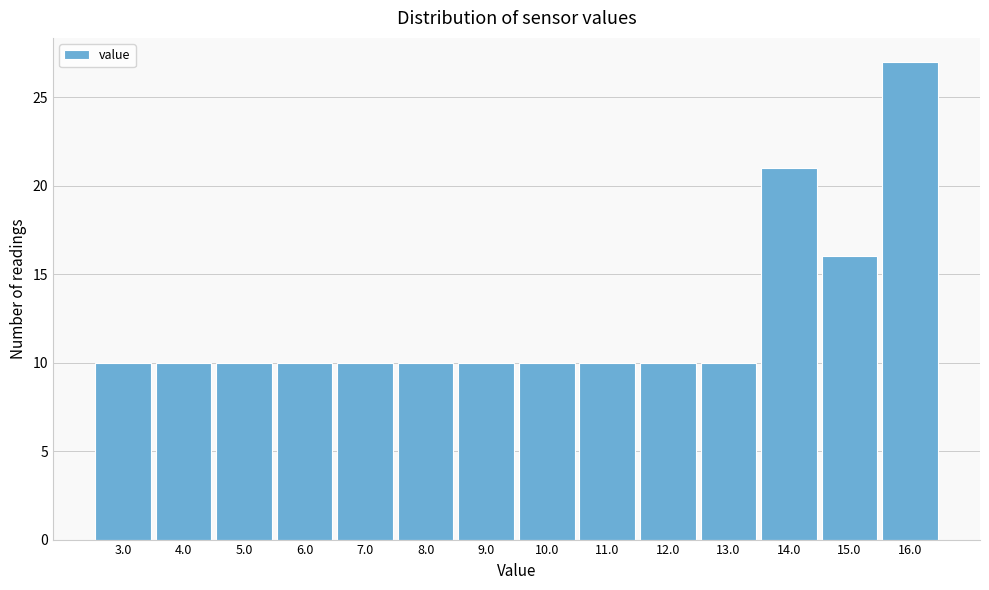

Reading right to left, what are all the values shown in this chart?

16.0=27	15.0=16	14.0=21	13.0=10	12.0=10	11.0=10	10.0=10	9.0=10	8.0=10	7.0=10	6.0=10	5.0=10	4.0=10	3.0=10